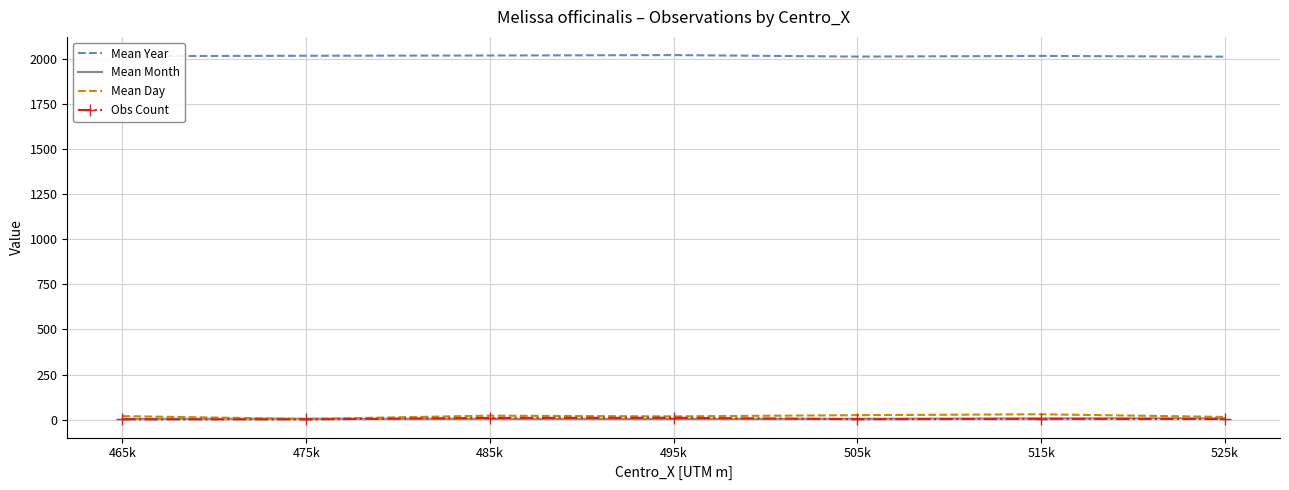

What is the greatest value displayed?

2020.2